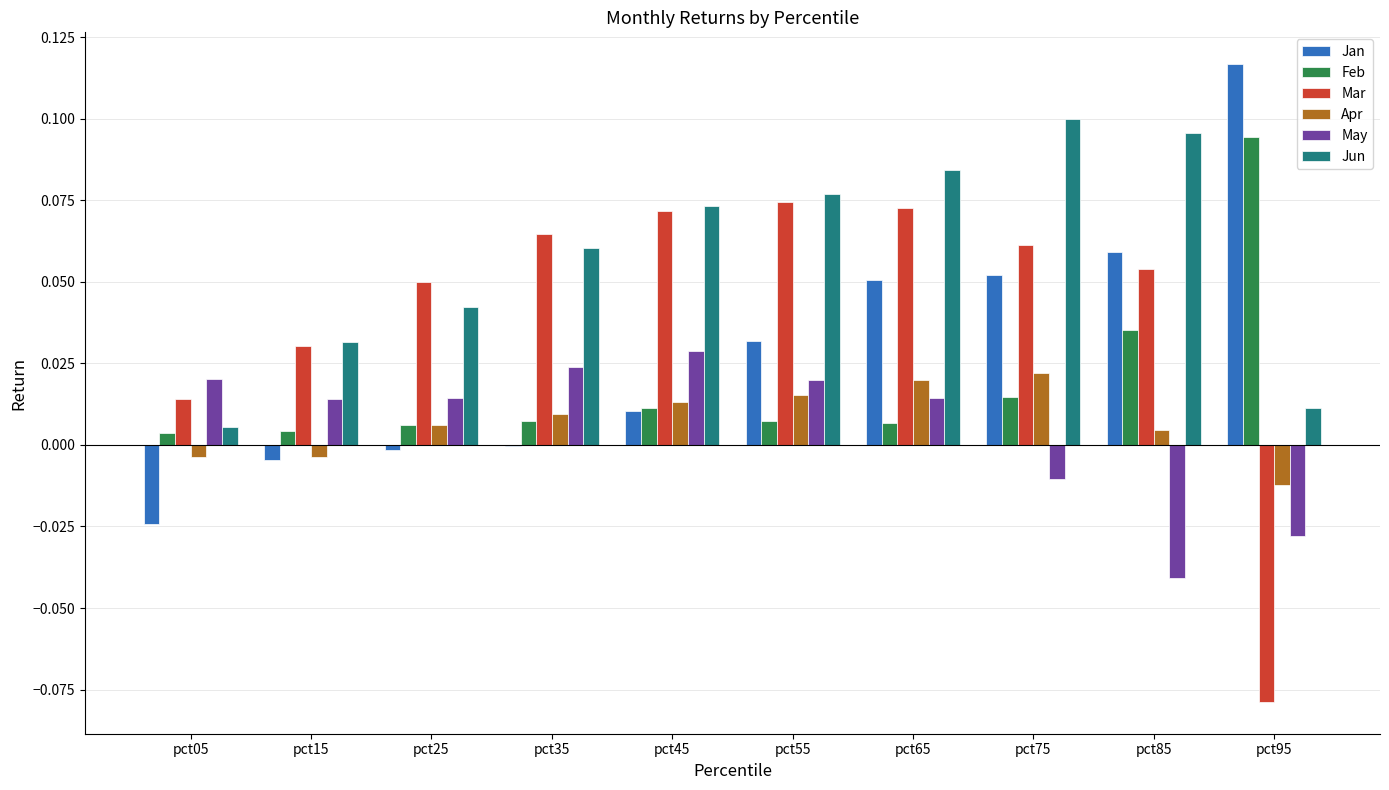

Which series has the largest range (max minus min)?

Mar